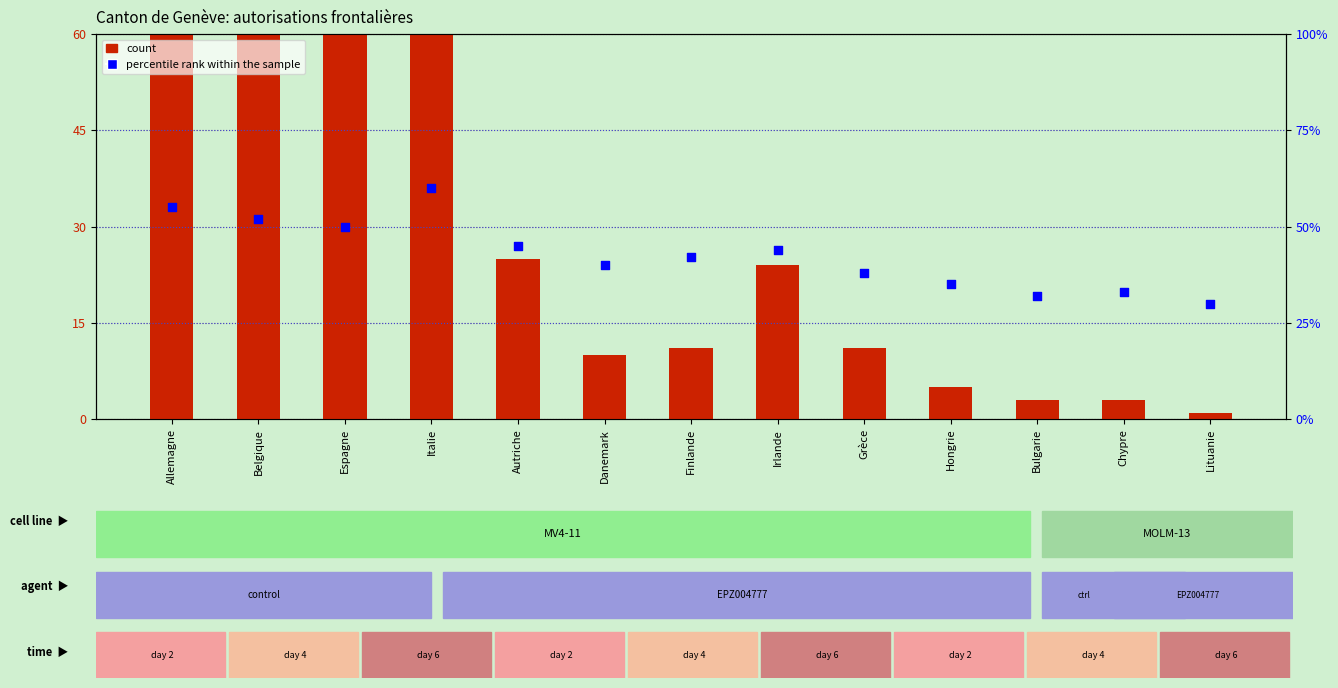

What is the total value across all series at Bulgarie?

35